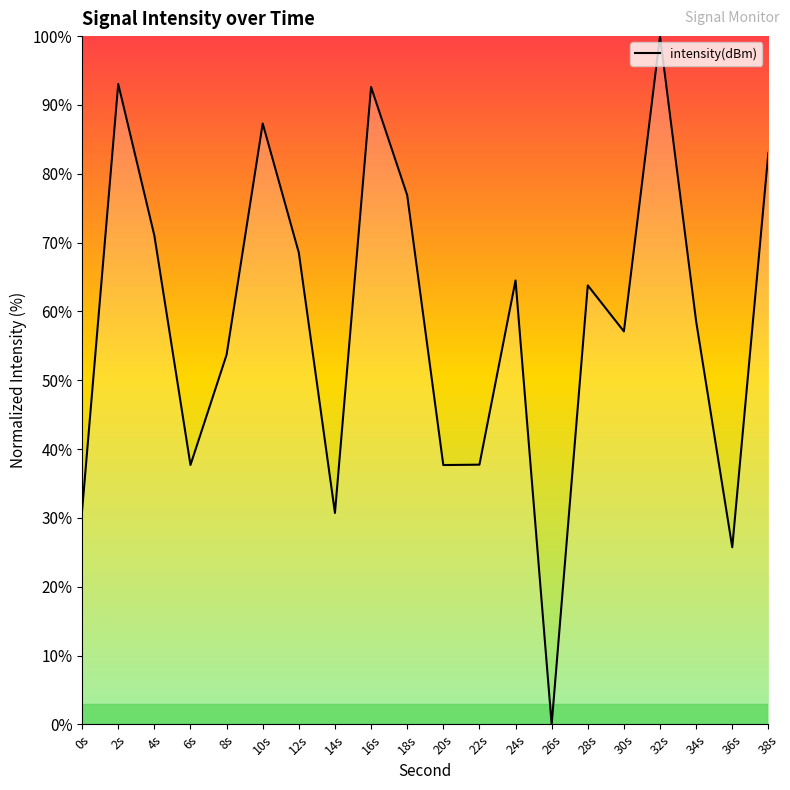

What position from the left is 10s?

6